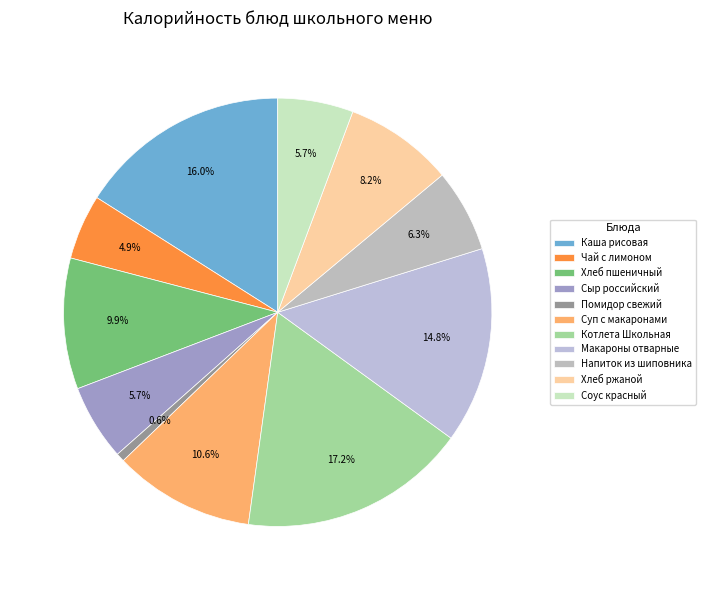

To the nearest percent, what is the average slice percentage?

9%